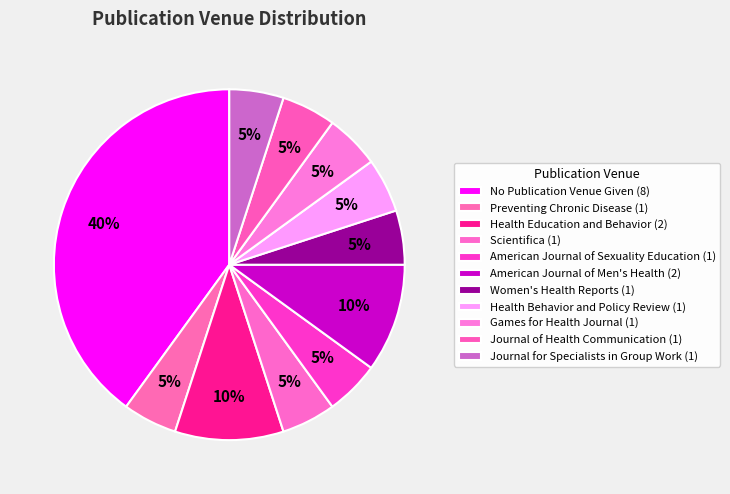

How many segments does this pie chart have?

11